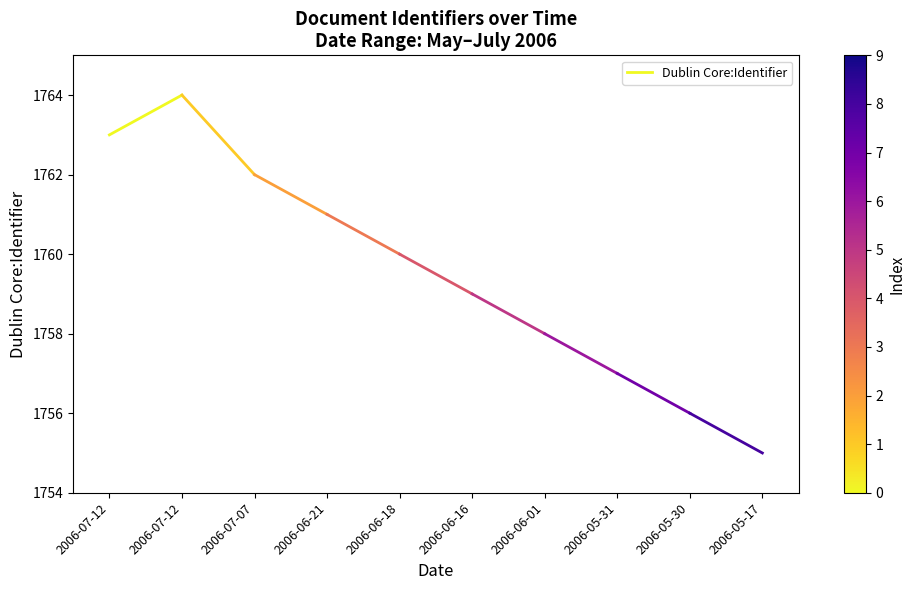

Reading left to right, transcribe all the data shown in this chart.

1763	1764